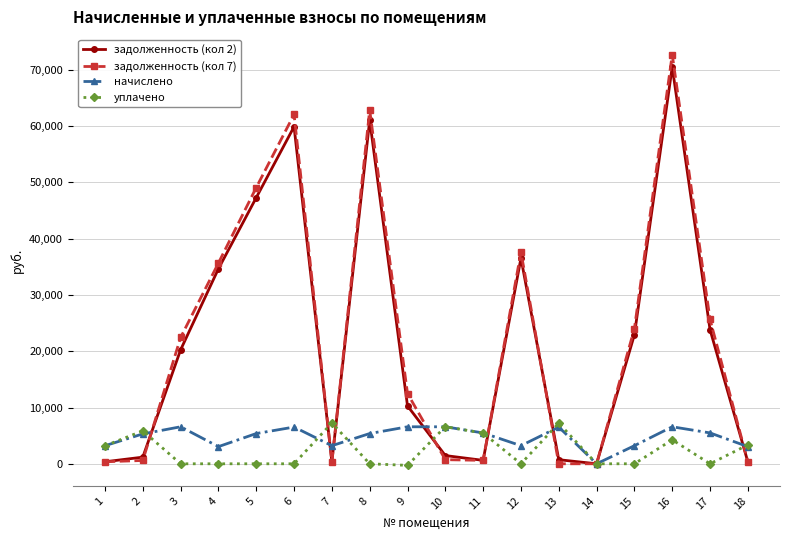

How many distinct data groups are displayed?

4